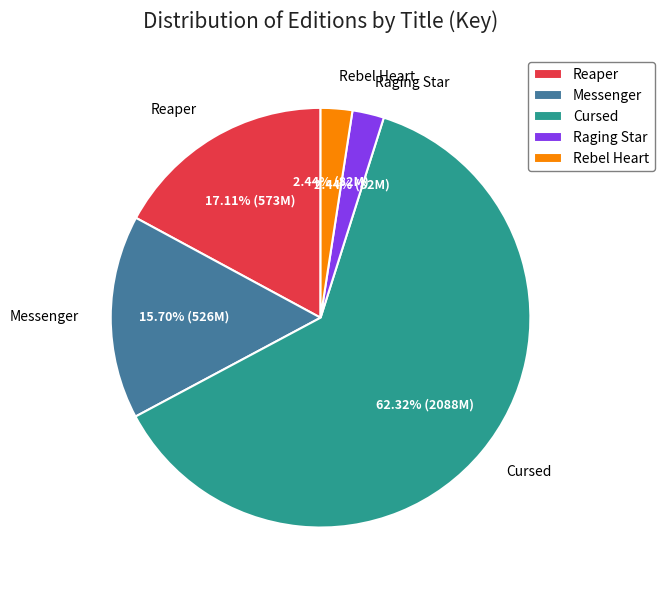

What percentage is the Messenger slice, to the nearest percent?

16%